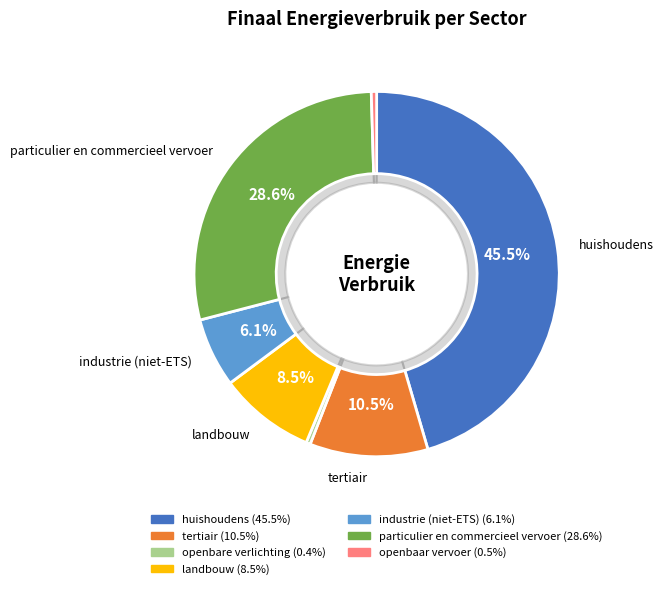

To the nearest percent, what is the combined percentage of openbare verlichting and particulier en commercieel vervoer?

29%